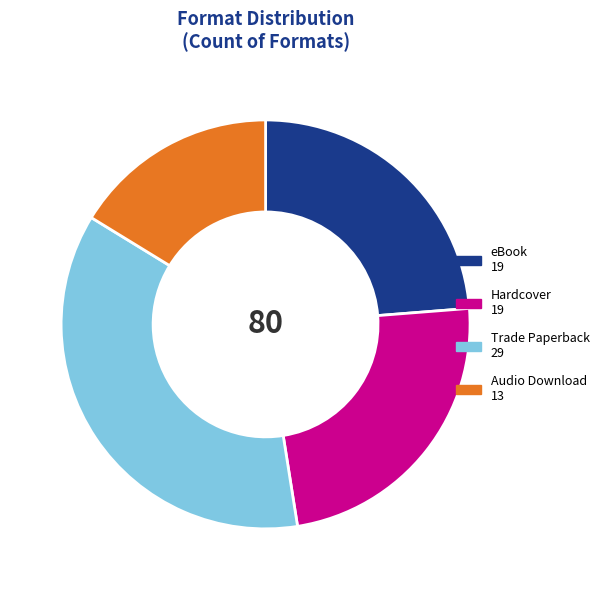

Does any single category account for the majority?

No